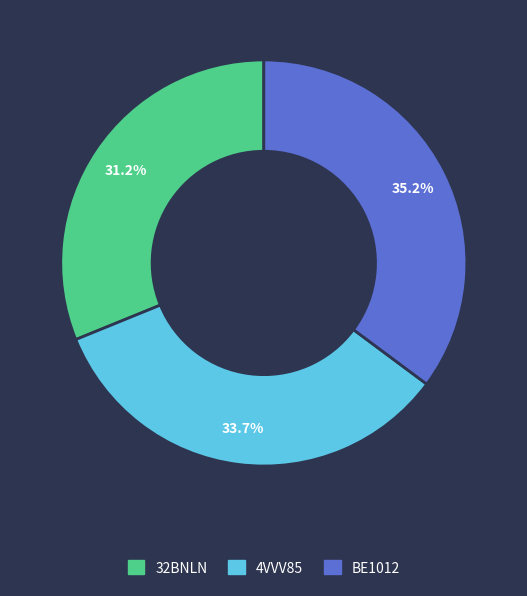

Is there a majority slice in this chart?

No